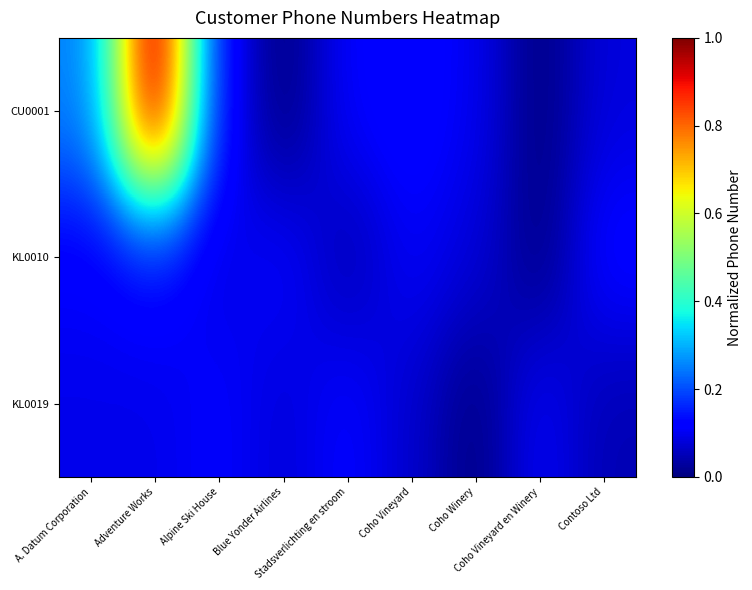

How many data points does each series have?

9